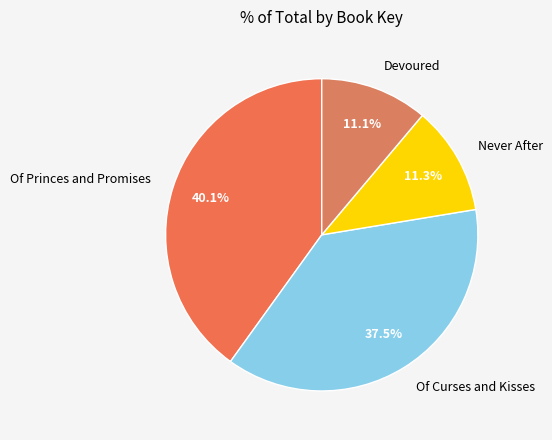

To the nearest percent, what percentage of the pie is Never After?

11%